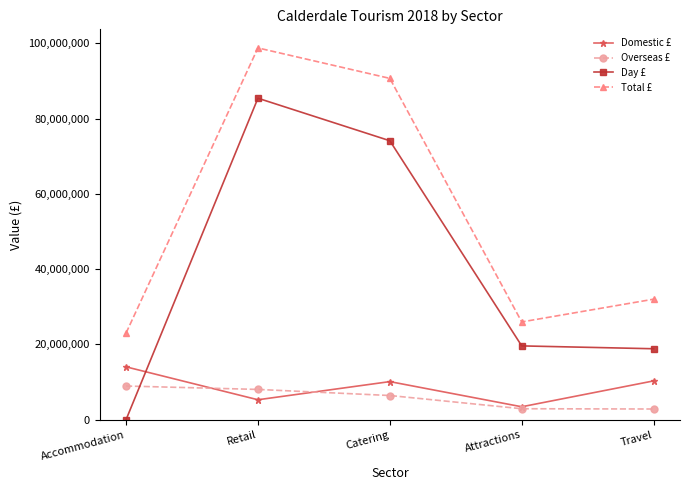

Which series has the largest total across all categories?

Total £